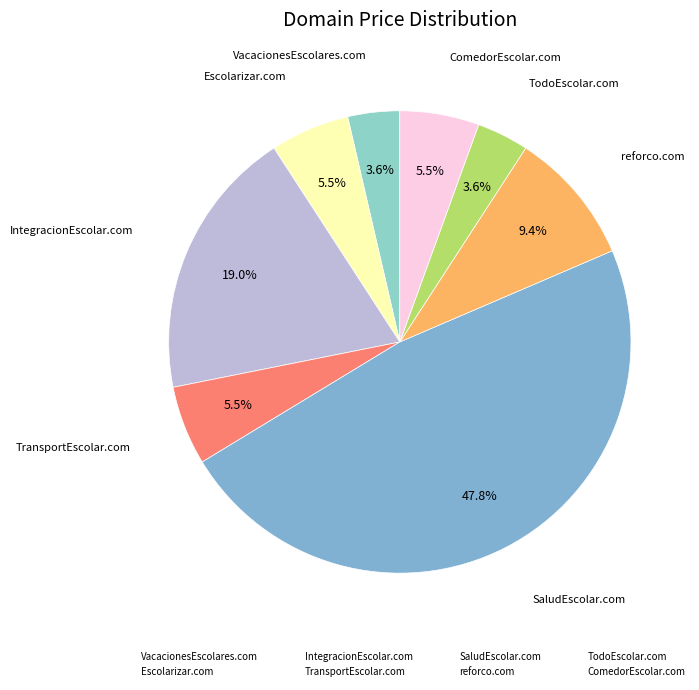

Combined, do ComedorEscolar.com and TransportEscolar.com account for over 50%?

No